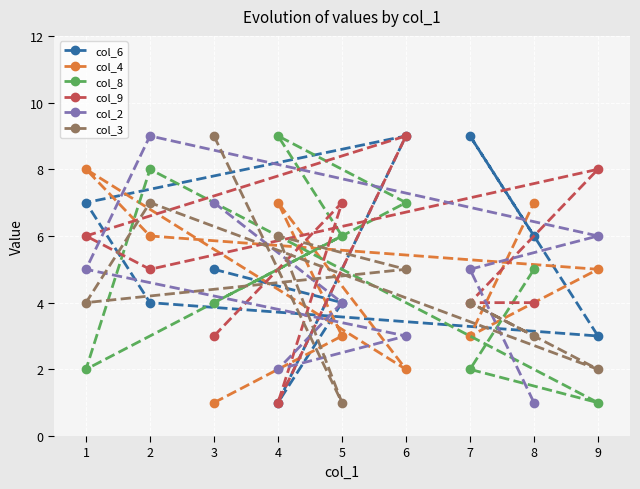

After their last crossing, which series has the higher values: col_3 or col_9?

col_9